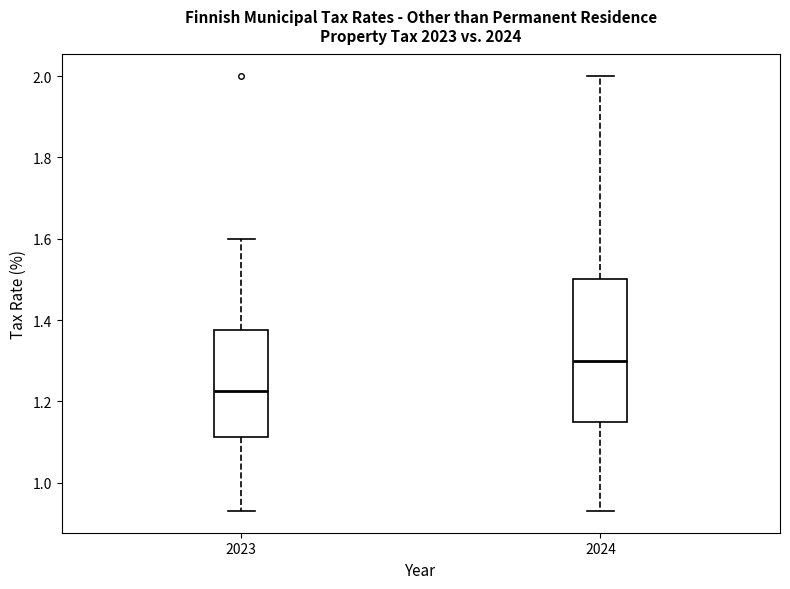

Where does the median line of the box at x = 2023 sit on the y-axis? The values are not printed on the chart, so give them approximately, as read against the axis.

1.22